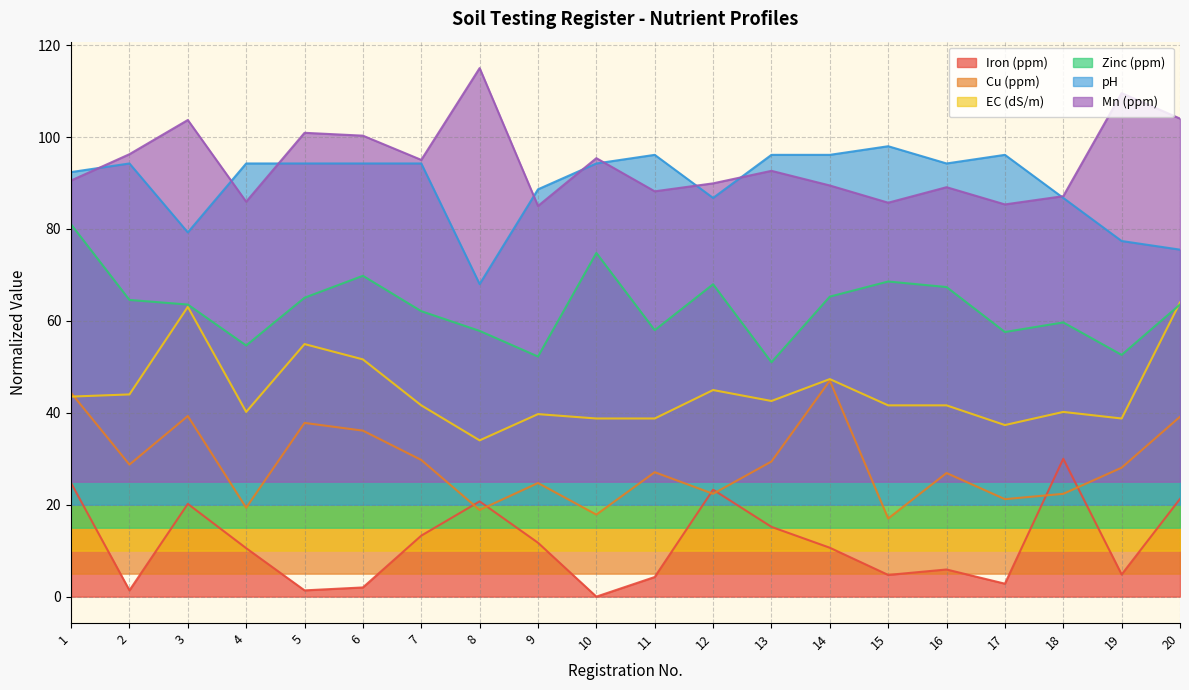

How many distinct data groups are displayed?

6